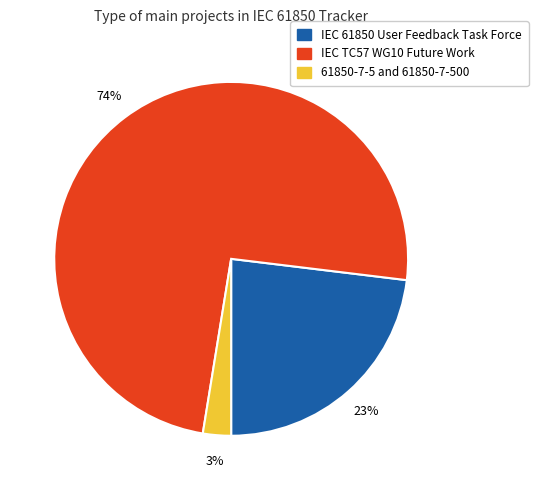

Is there a majority slice in this chart?

Yes